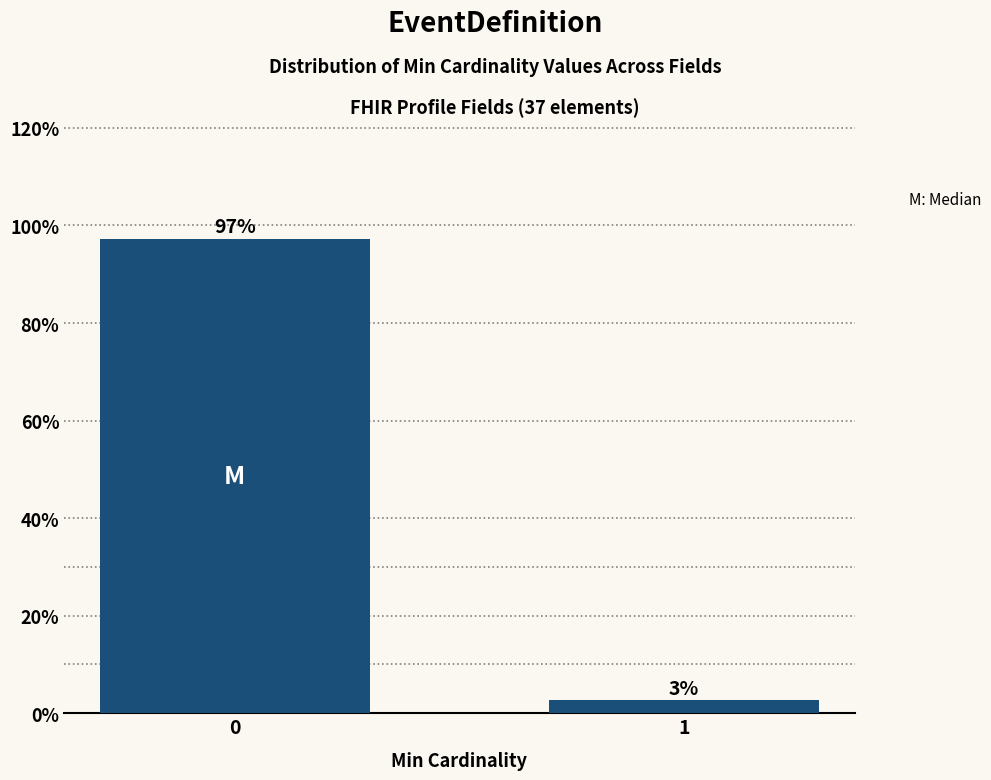

What is the sum of all values?

100.0